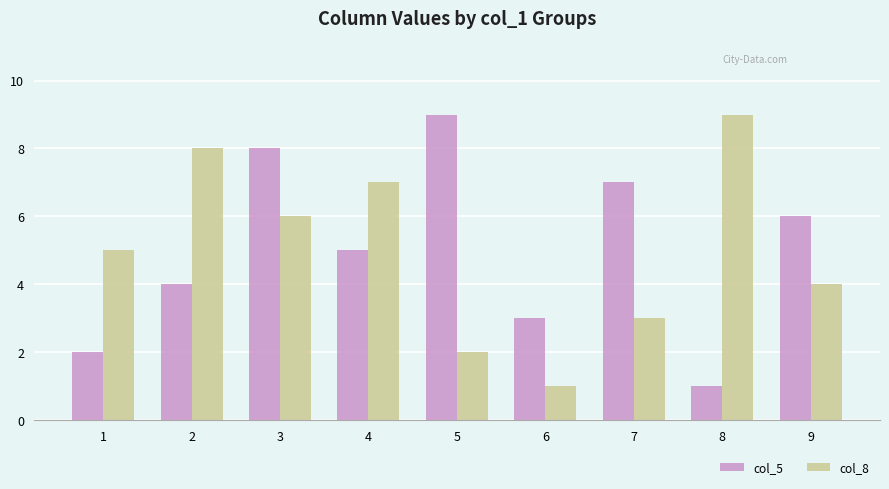

What is the greatest value displayed?

9